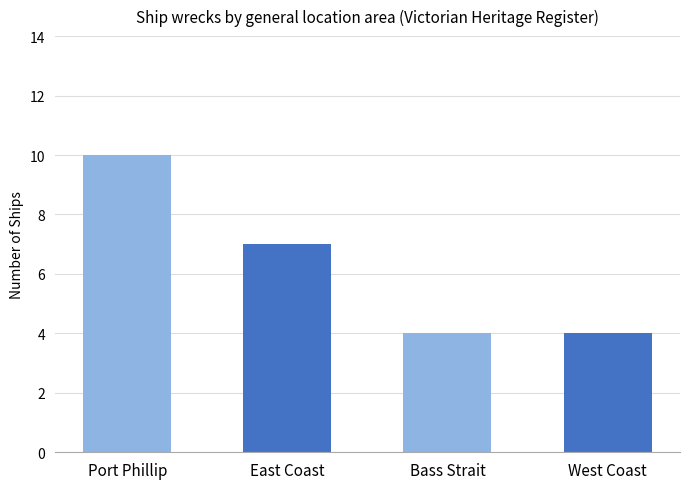

What is the label of the 1st bar from the left?

Port Phillip